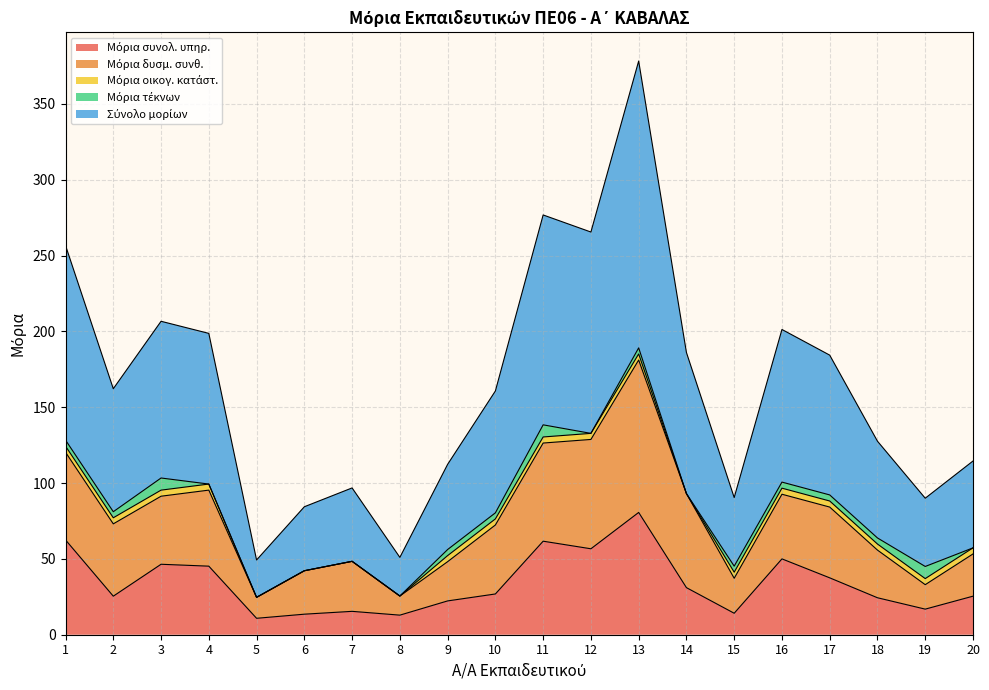

What is the difference between the second highest and second lowest values in the Μόρια συνολ. υπηρ. series?

49.6